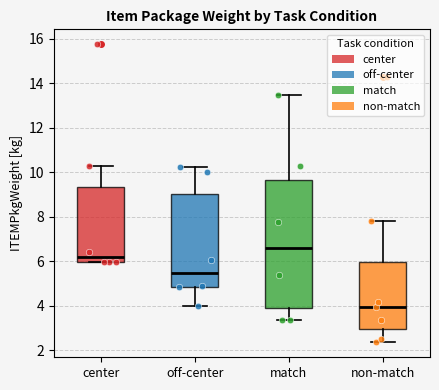

Reading left to right, transcribe this box plot: for each box, give where its median line is, the range the box spans, and where its two whiskers end, as read against the y-axis. The values are not printed on the chart, so give them approximately, as read against the axis.

center: median 6.2, box 6.0 to 9.4, whiskers 6.0 to 10.4
off-center: median 5.4, box 4.8 to 9.0, whiskers 4.0 to 10.2
match: median 6.6, box 3.8 to 9.6, whiskers 3.4 to 13.4
non-match: median 4.0, box 3.0 to 6.0, whiskers 2.4 to 7.8